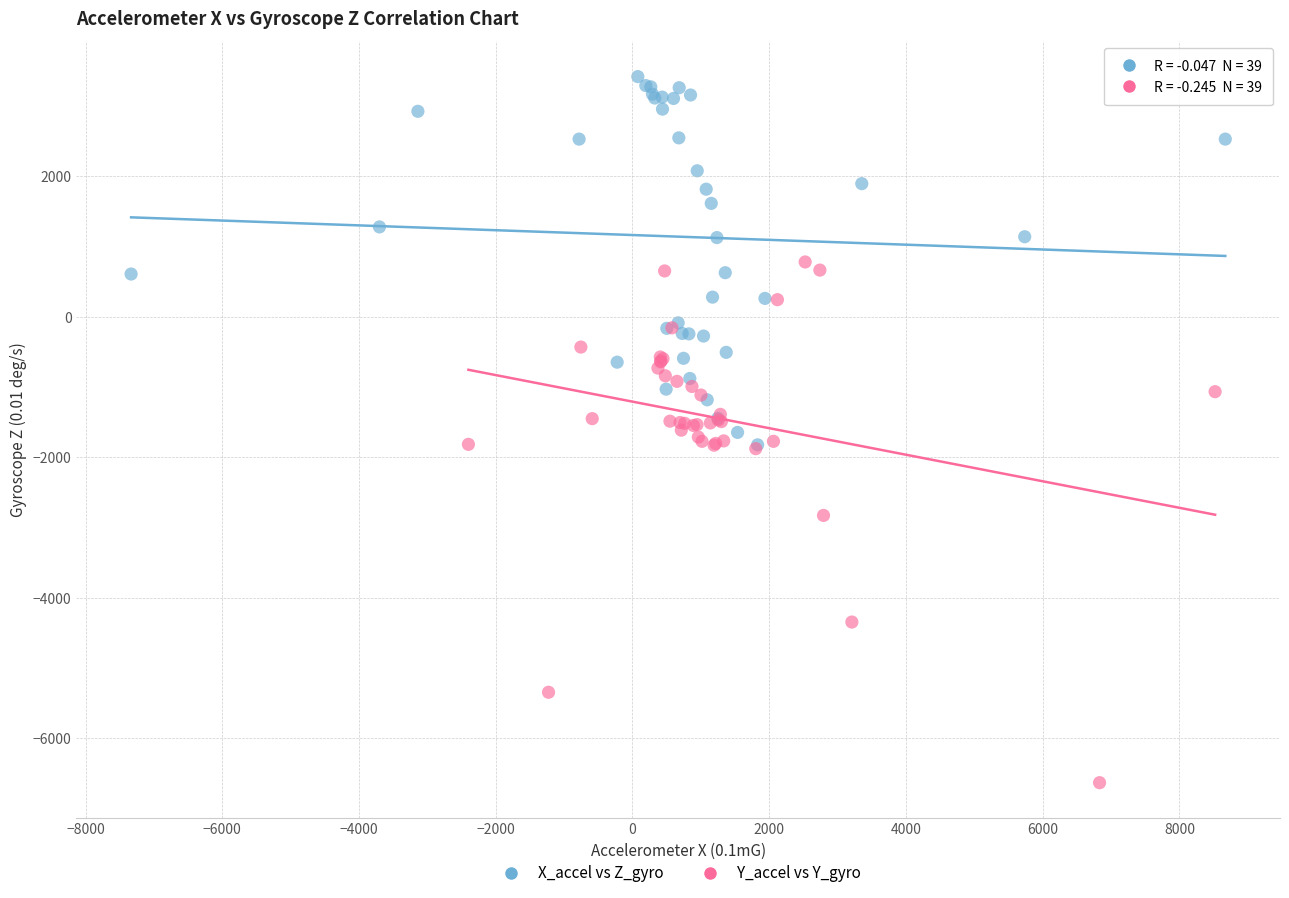

What are all the series names shown in the legend?

X_accel vs Z_gyro, Y_accel vs Y_gyro